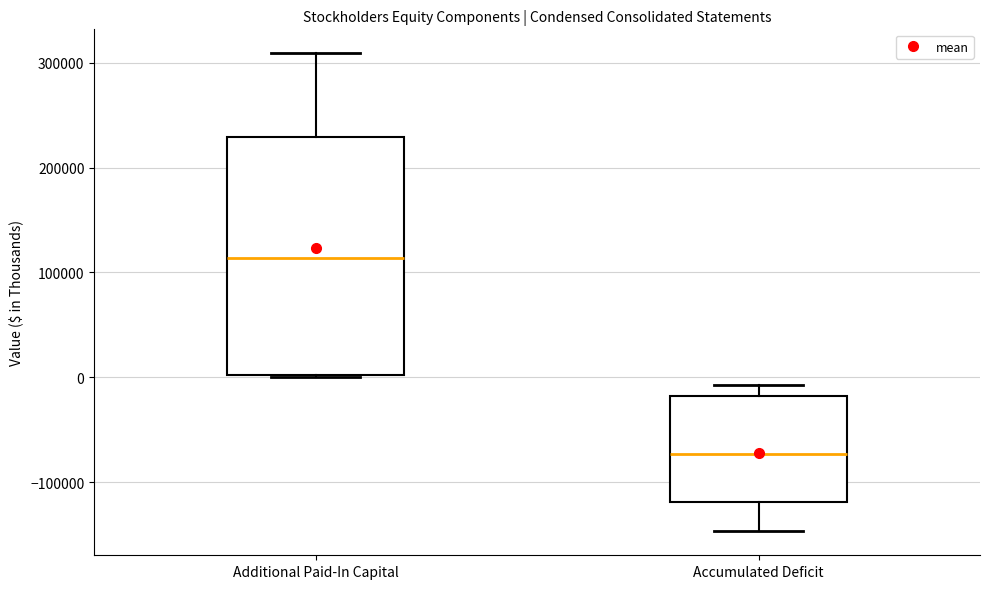

Which box has the highest median line?

Additional Paid-In Capital